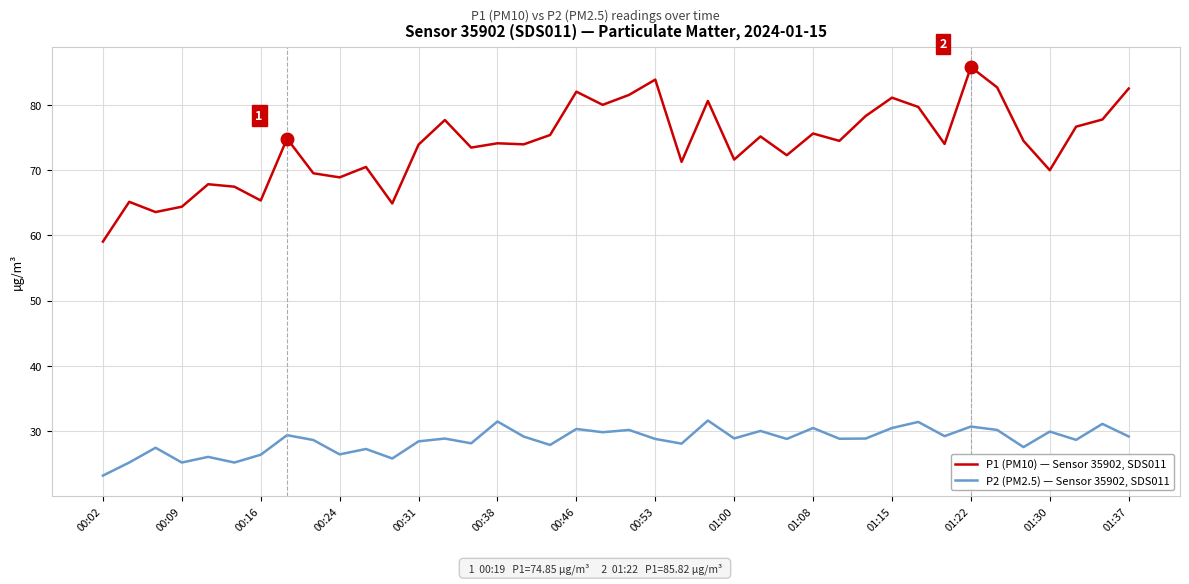

Rank the series by their maximum value, from lowest to highest.

P2 (PM2.5) — Sensor 35902, SDS011, P1 (PM10) — Sensor 35902, SDS011